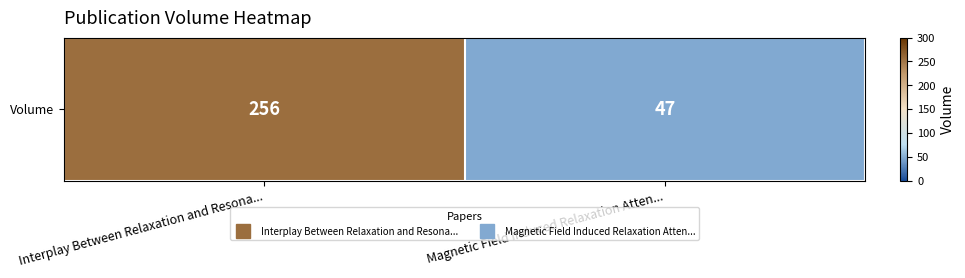

What is the sum of all values?

303